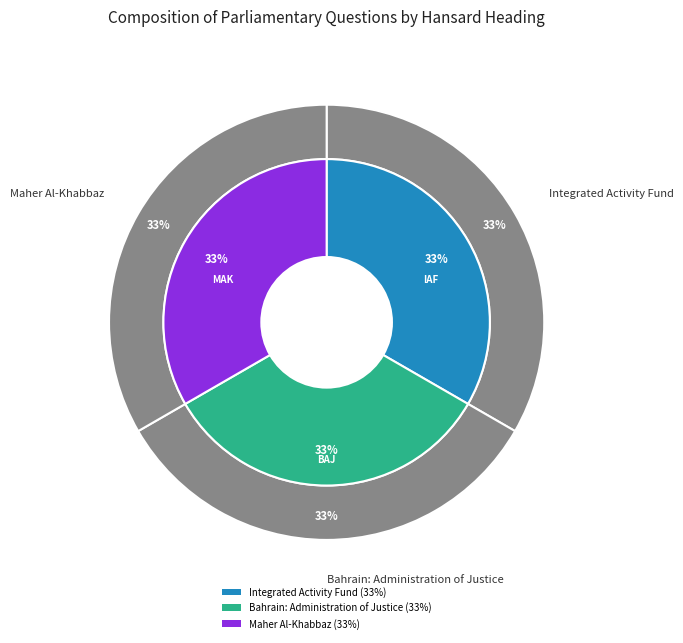

What is the smallest slice in the pie chart?

Integrated Activity Fund